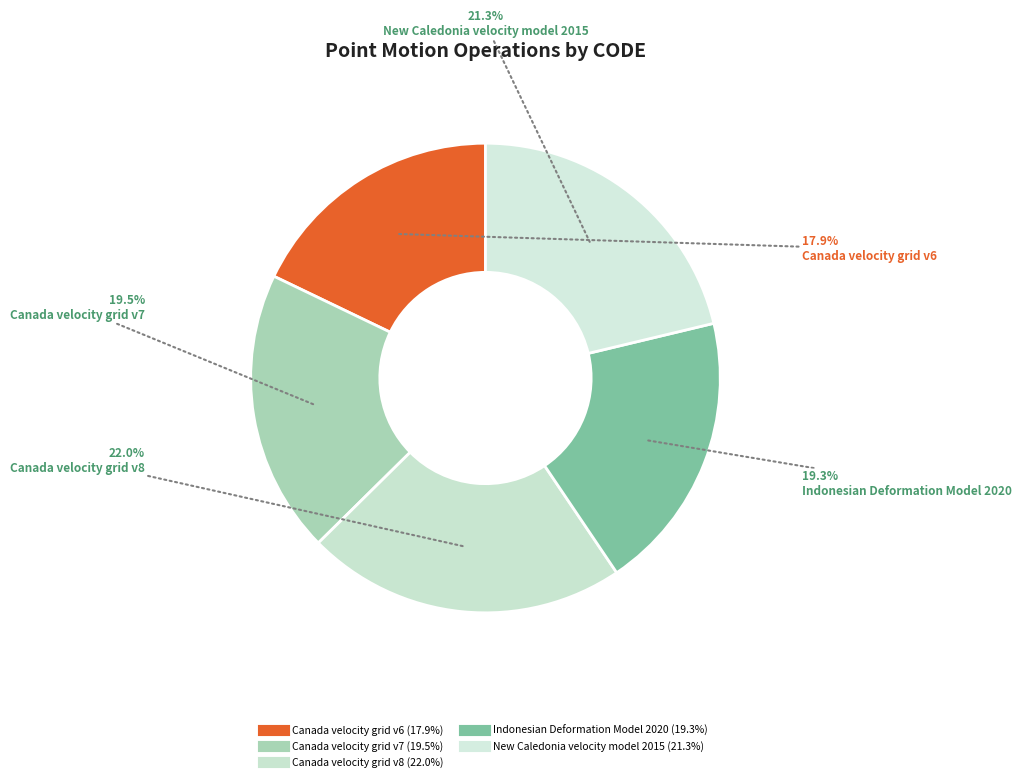

To the nearest percent, what portion does New Caledonia velocity model 2015 represent?

21%